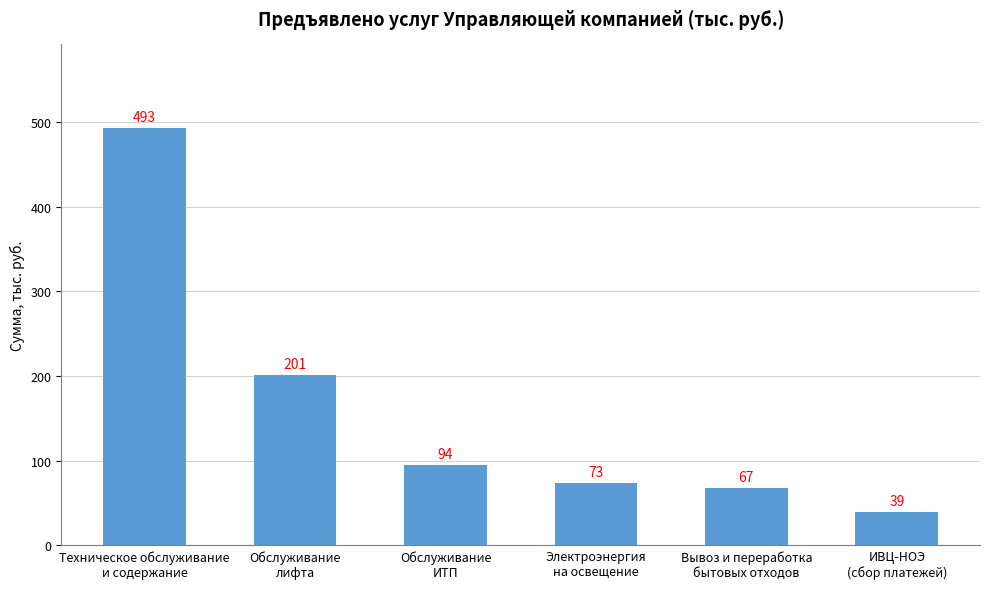

Does the chart contain stacked bars?

No